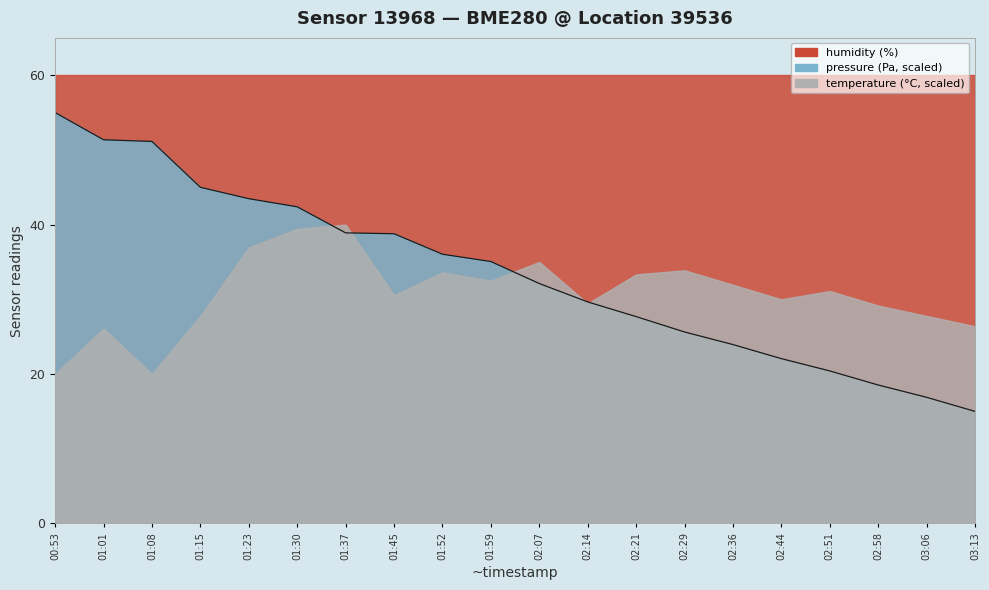

Rank the categories by value from lowest to highest.

03:13, 03:06, 02:58, 02:51, 02:44, 02:36, 02:29, 02:21, 02:14, 02:07, 01:59, 01:52, 01:45, 01:37, 01:30, 01:23, 01:15, 01:08, 01:01, 00:53